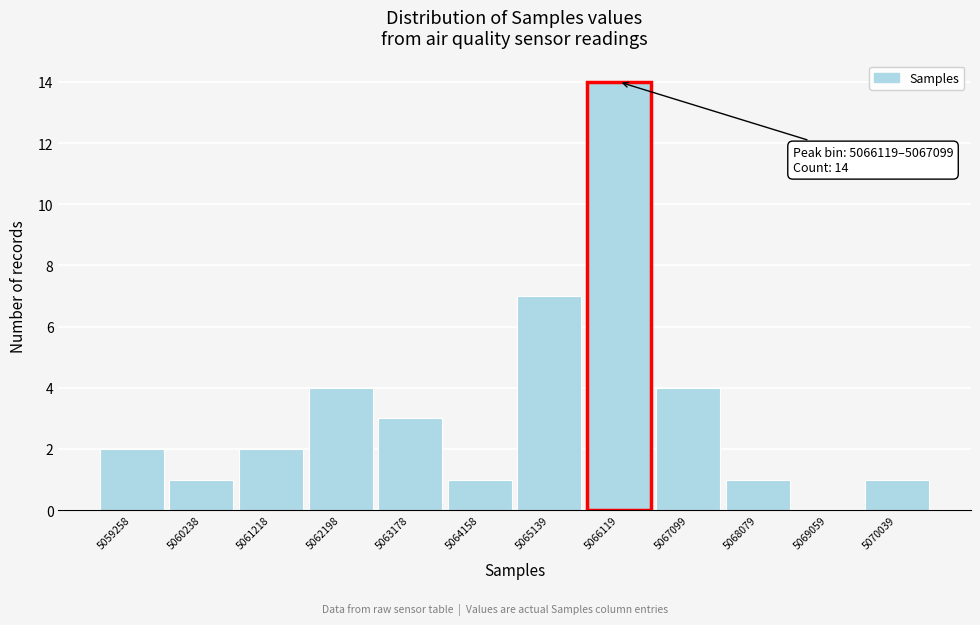

Reading left to right, extract all data points from this chart.

5059258=2	5060238=1	5061218=2	5062198=4	5063178=3	5064158=1	5065139=7	5066119=14	5067099=4	5068079=1	5069059=0	5070039=1